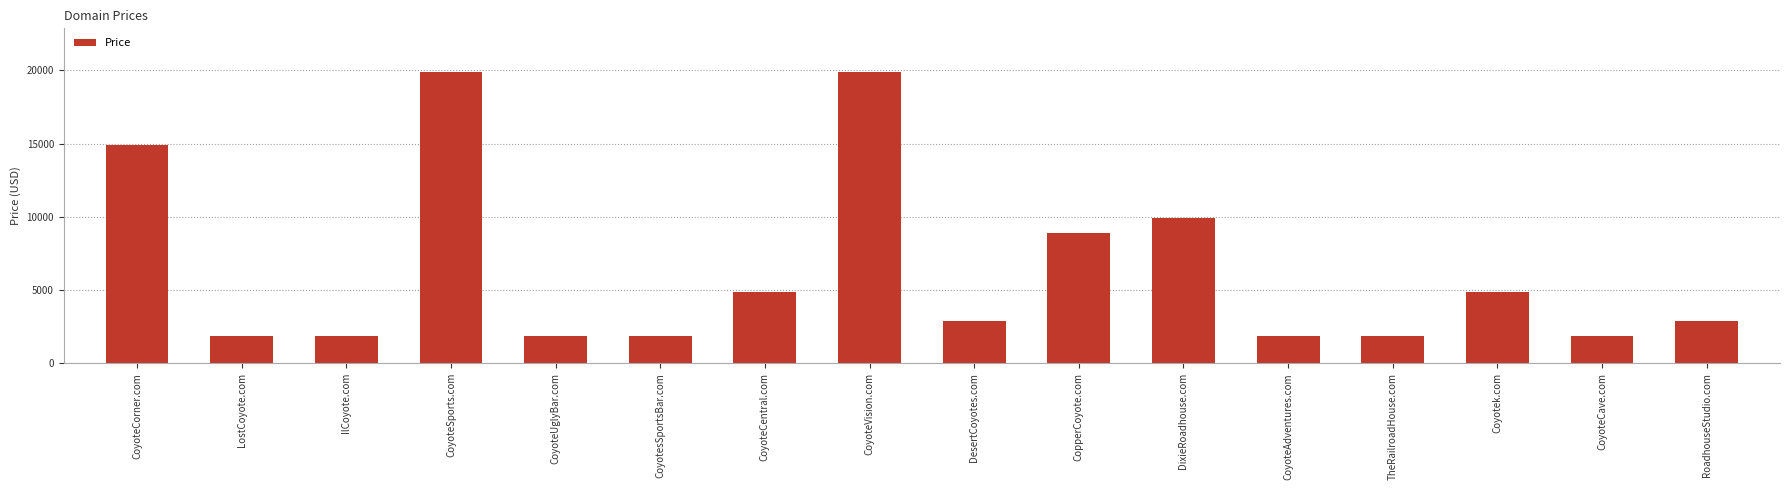

What is the change in value from CoyoteCorner.com to TheRailroadHouse.com?

-13000